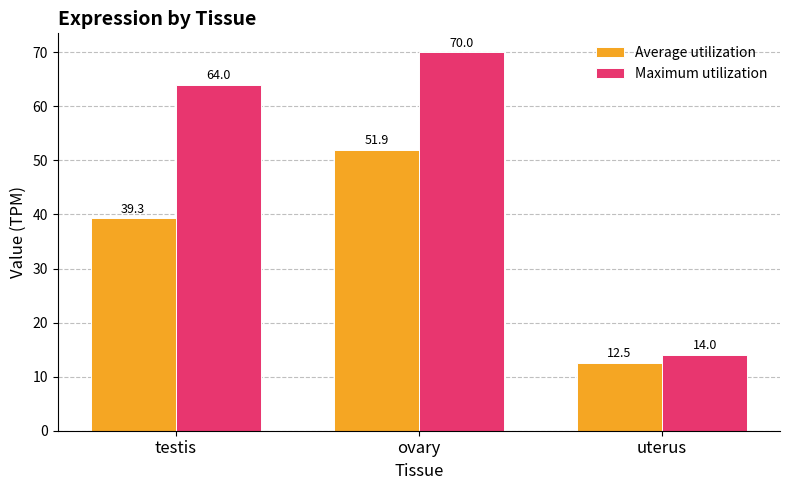

At which category does the chart reach its peak across all series?

ovary